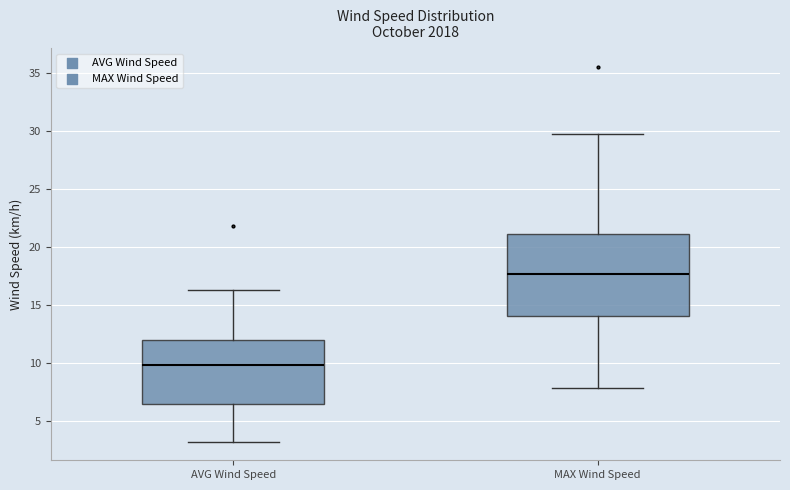

Where is the upper edge of the box for MAX Wind Speed on the y-axis? The values are not printed on the chart, so give them approximately, as read against the axis.

21.0